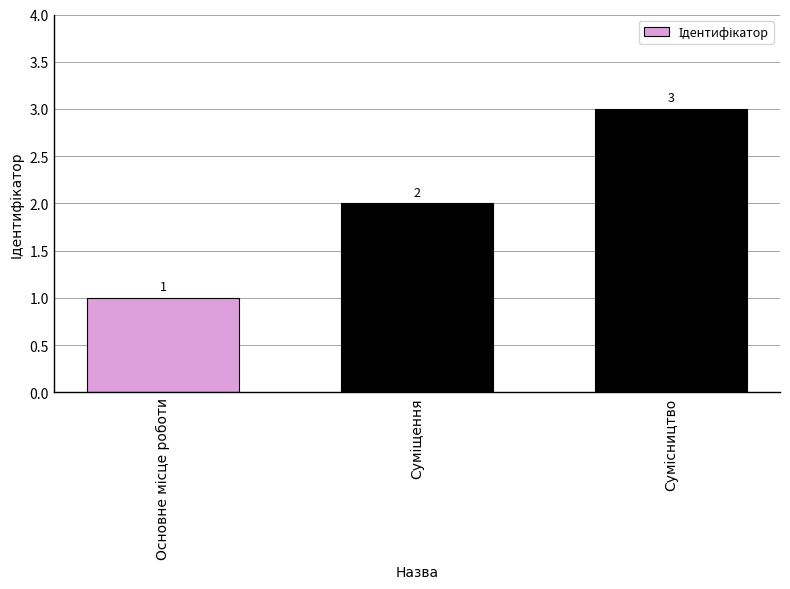

What is the value of the 2nd bar from the left?

2